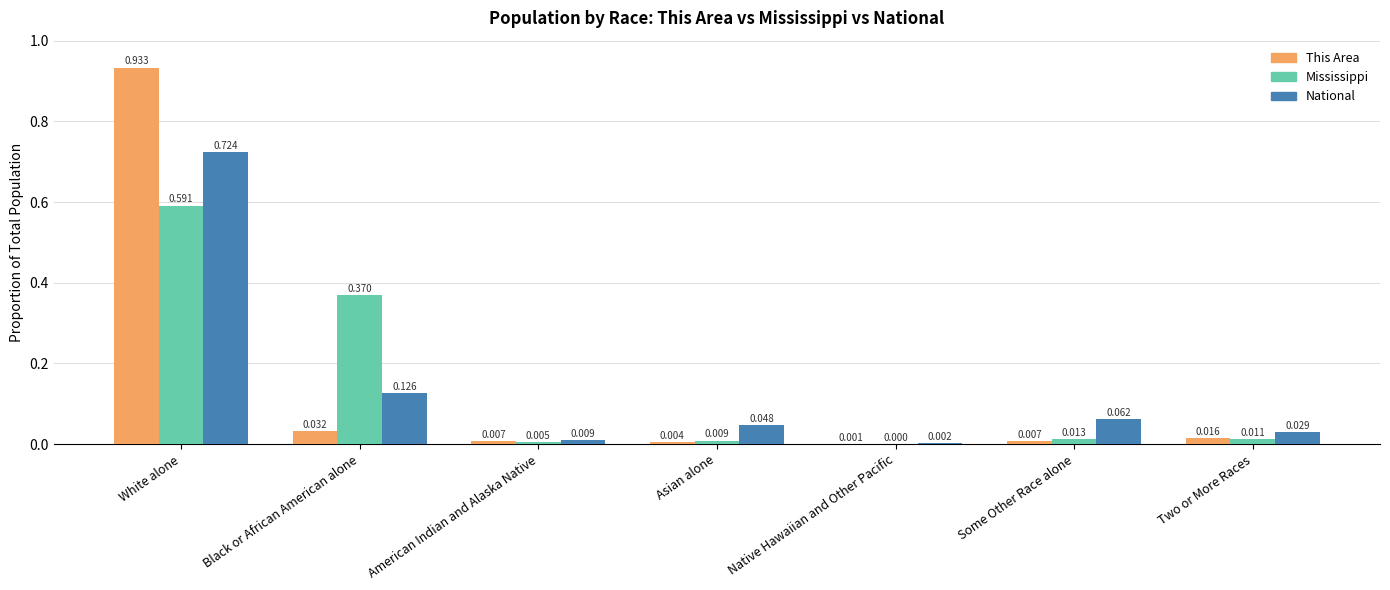

Which label corresponds to the largest value in the chart?

White alone